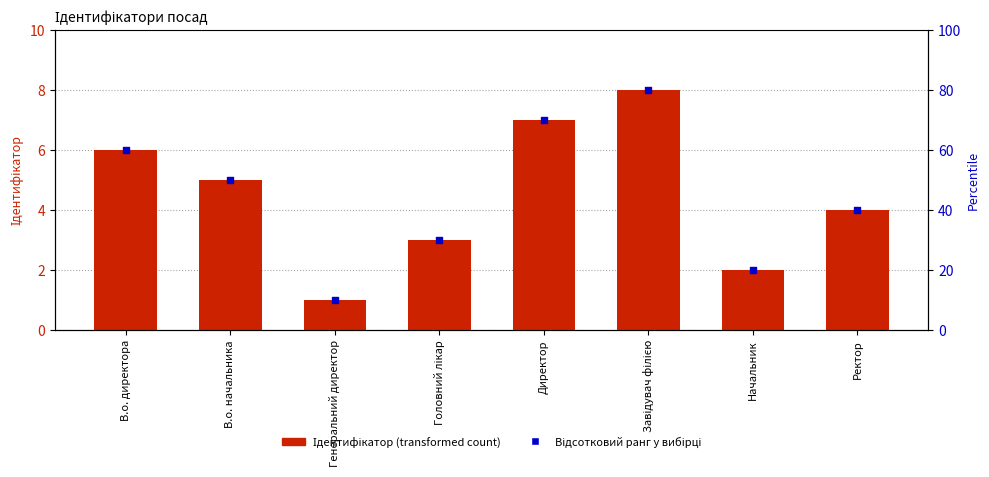

Which series contains the highest Y value?

Ідентифікатор (transformed count)